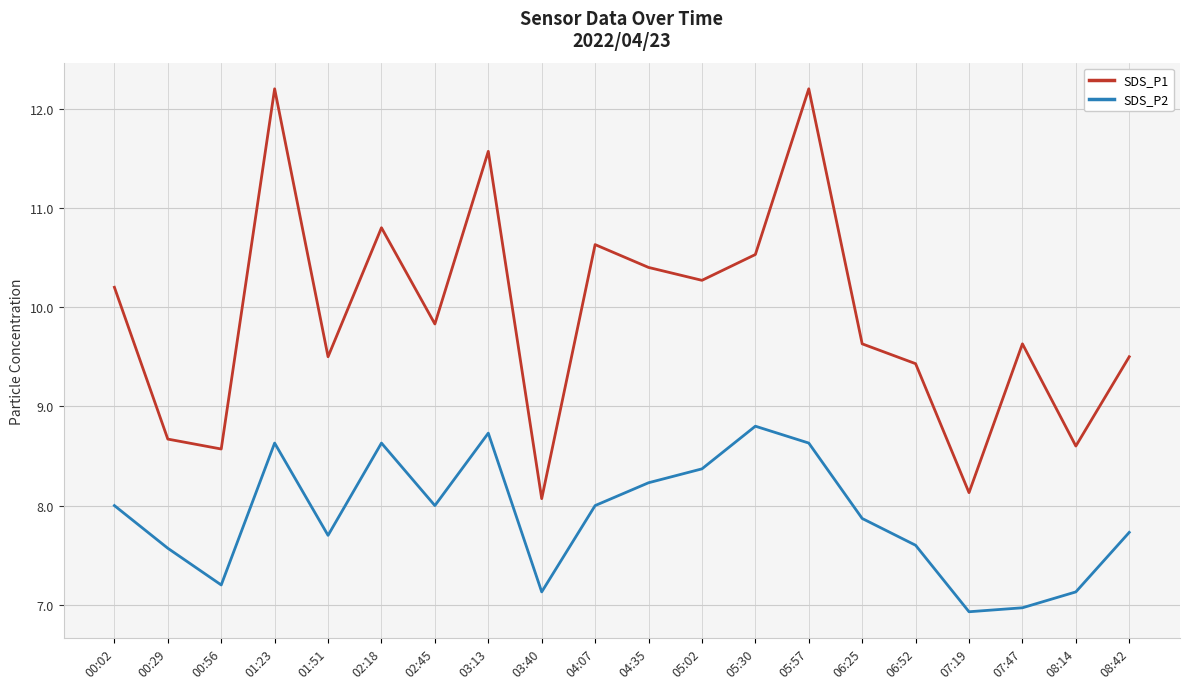

True or false: SDS_P2 has a value of 7.6 at 00:29.

True